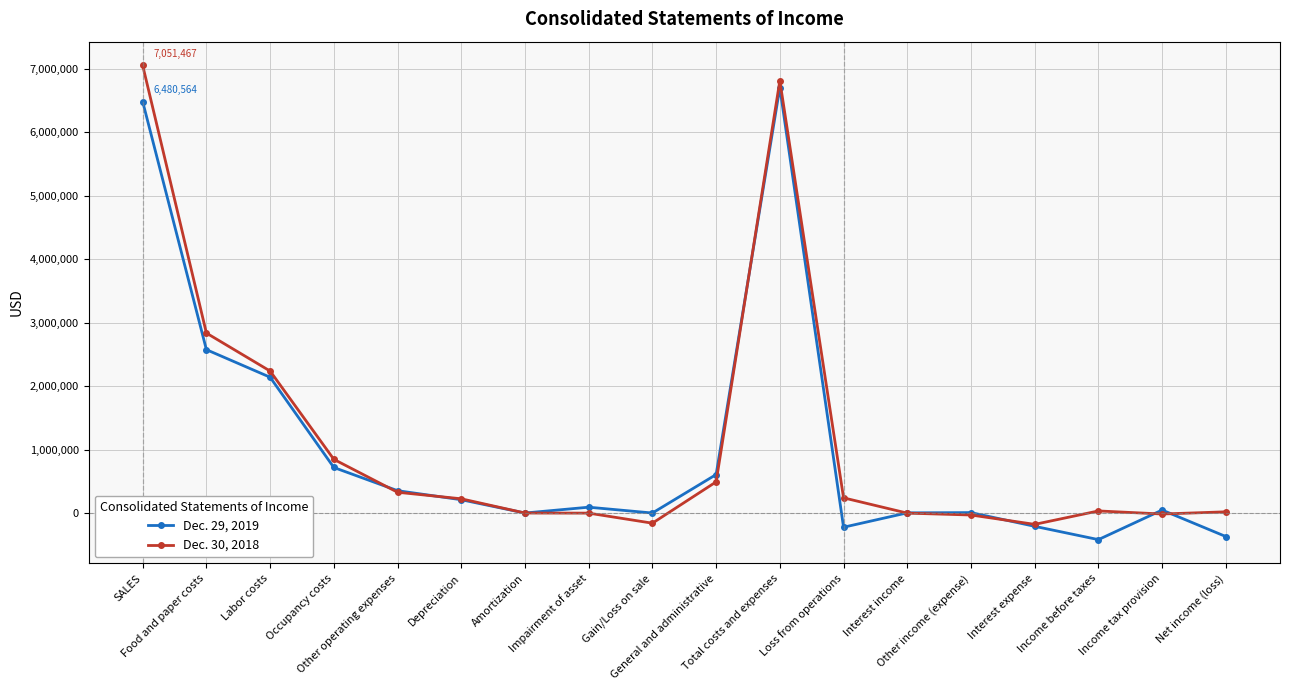

Where does the Dec. 30, 2018 series first go above 225814?

SALES